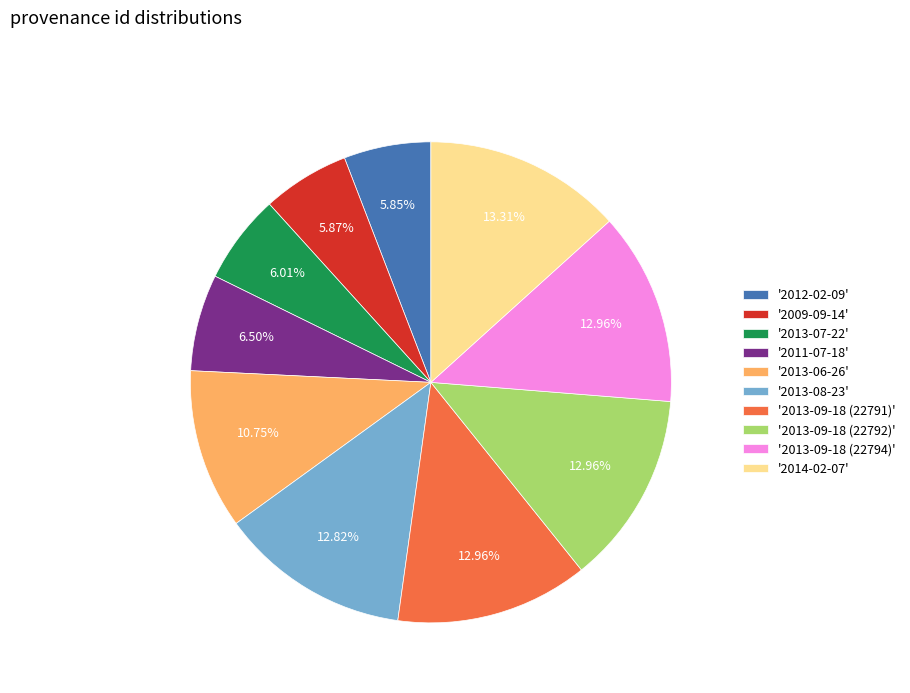

Combined, do '2013-09-18 (22794)' and '2013-08-23' account for over 50%?

No